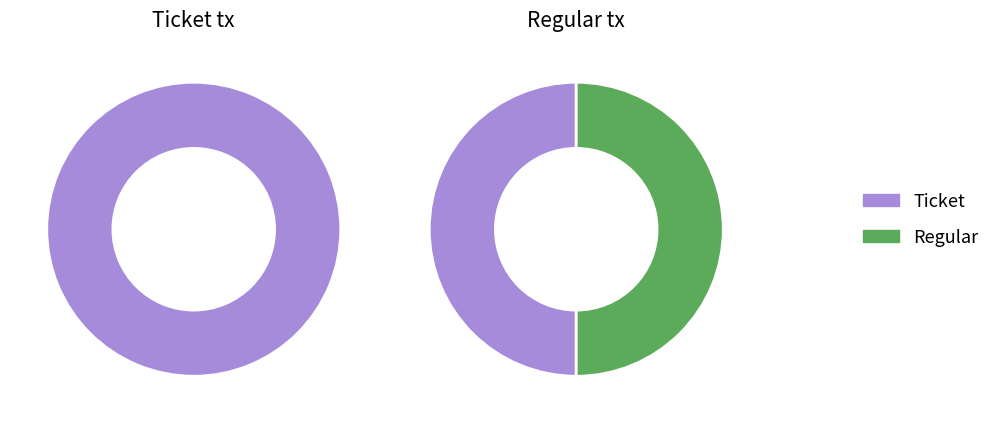

How many slices are in this pie chart?

2